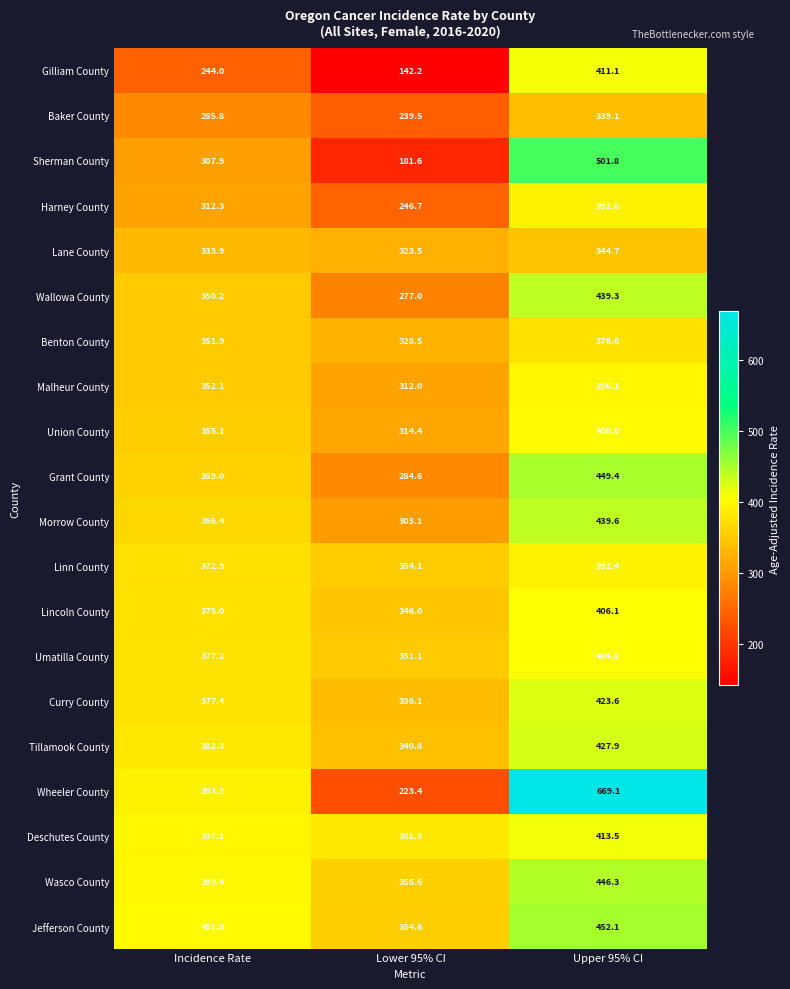

At Upper 95% CI, list the series in order from smallest to largest.

Baker County, Lane County, Benton County, Linn County, Harney County, Malheur County, Union County, Umatilla County, Lincoln County, Gilliam County, Deschutes County, Curry County, Tillamook County, Wallowa County, Morrow County, Wasco County, Grant County, Jefferson County, Sherman County, Wheeler County